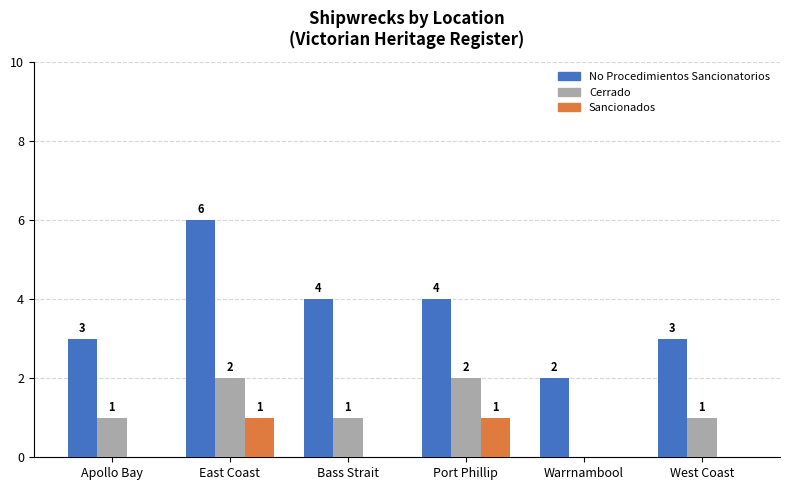

What is the spread (max minus min) of values at Bass Strait?

4